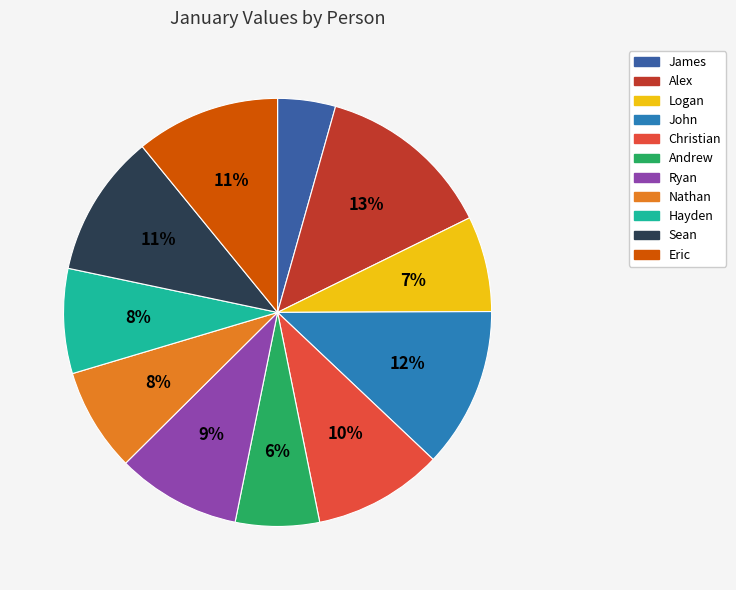

How many slices are in this pie chart?

11